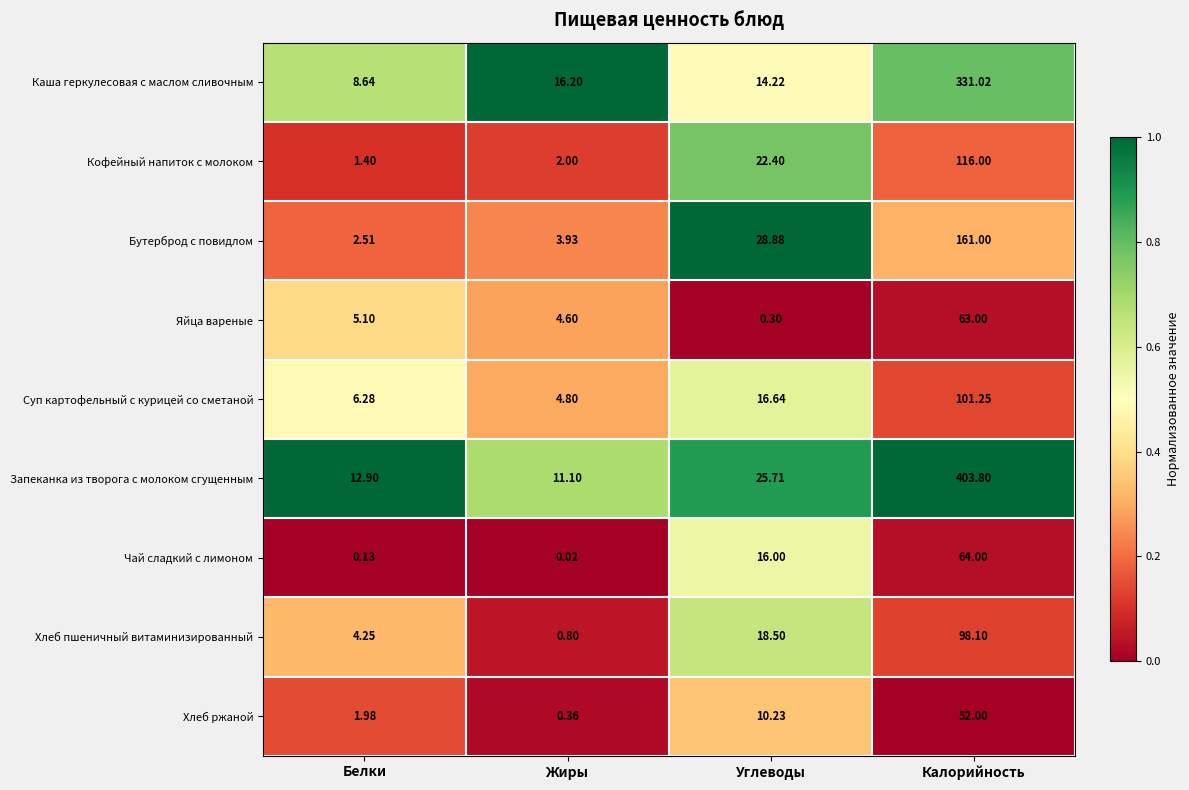

At which category does the chart reach its peak across all series?

Калорийность